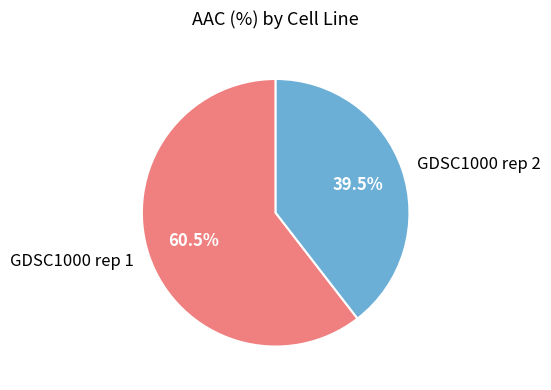

To the nearest percent, what is the difference between the largest and smallest slice percentages?

21%